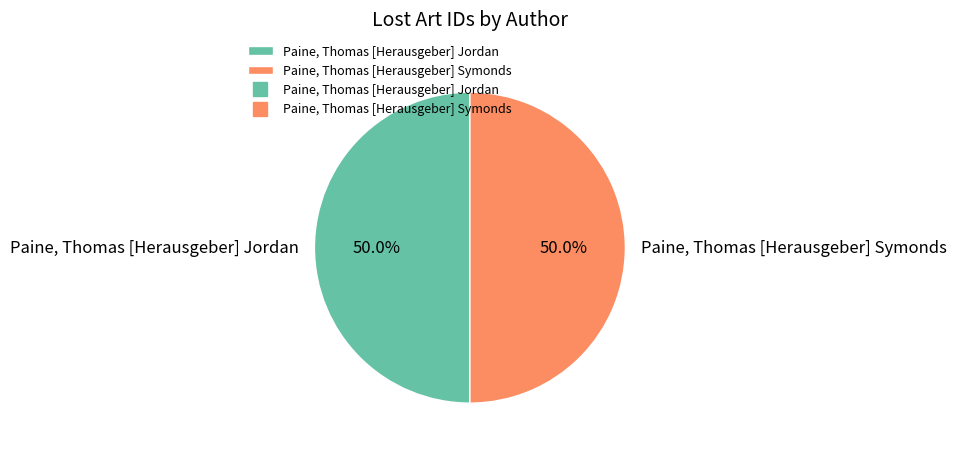

What percentage is the Paine, Thomas [Herausgeber] Jordan slice, to the nearest percent?

50%